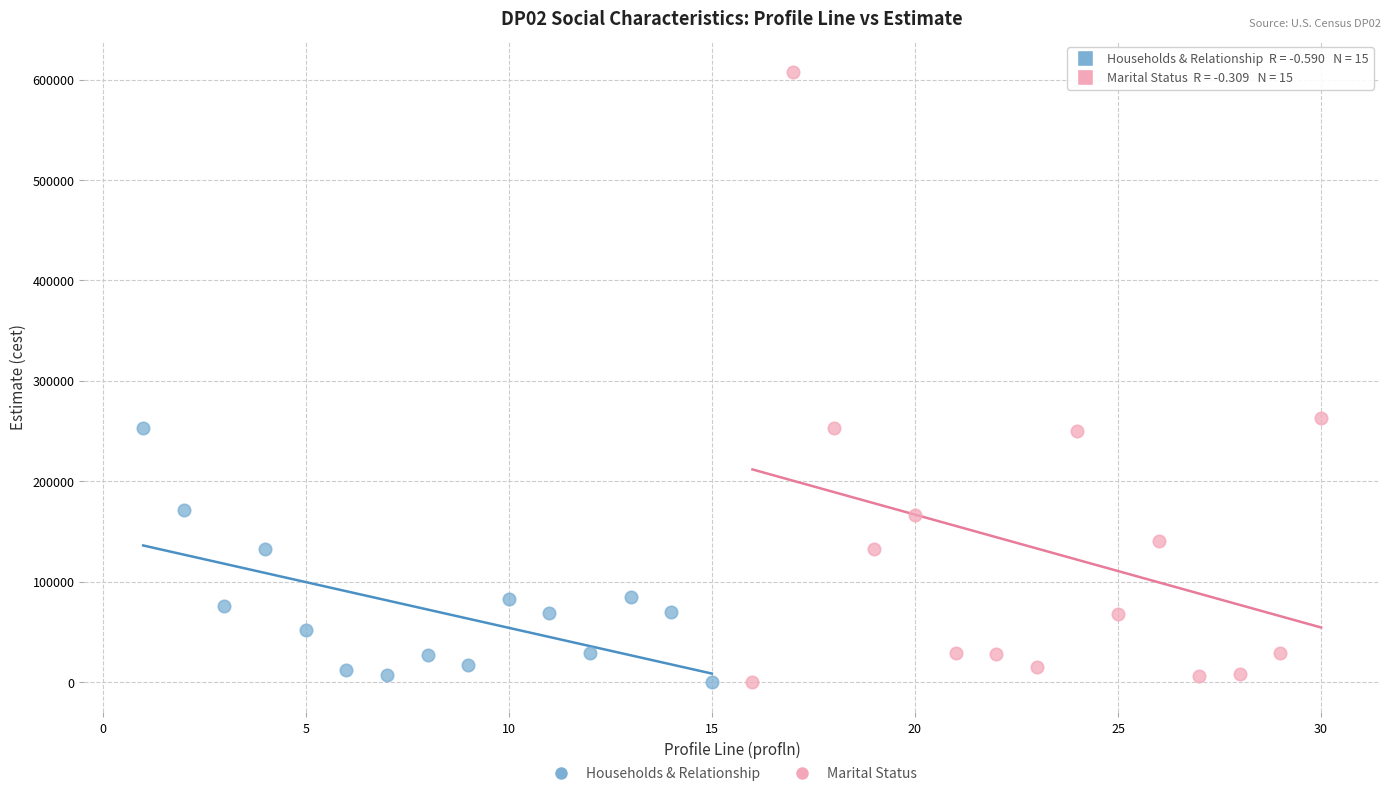

Which series reaches the maximum Y coordinate?

Marital Status